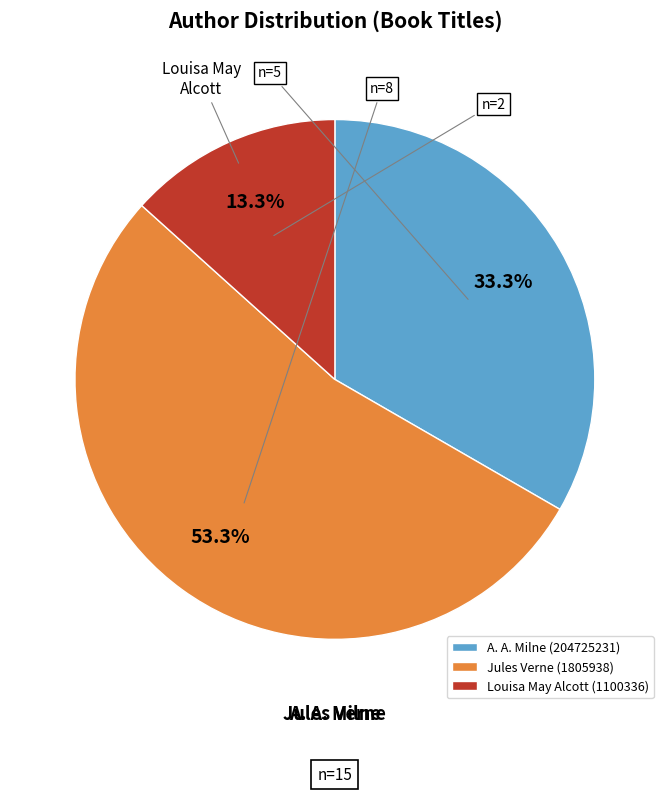

To the nearest percent, what percentage of the pie is A. A. Milne (204725231)?

33%